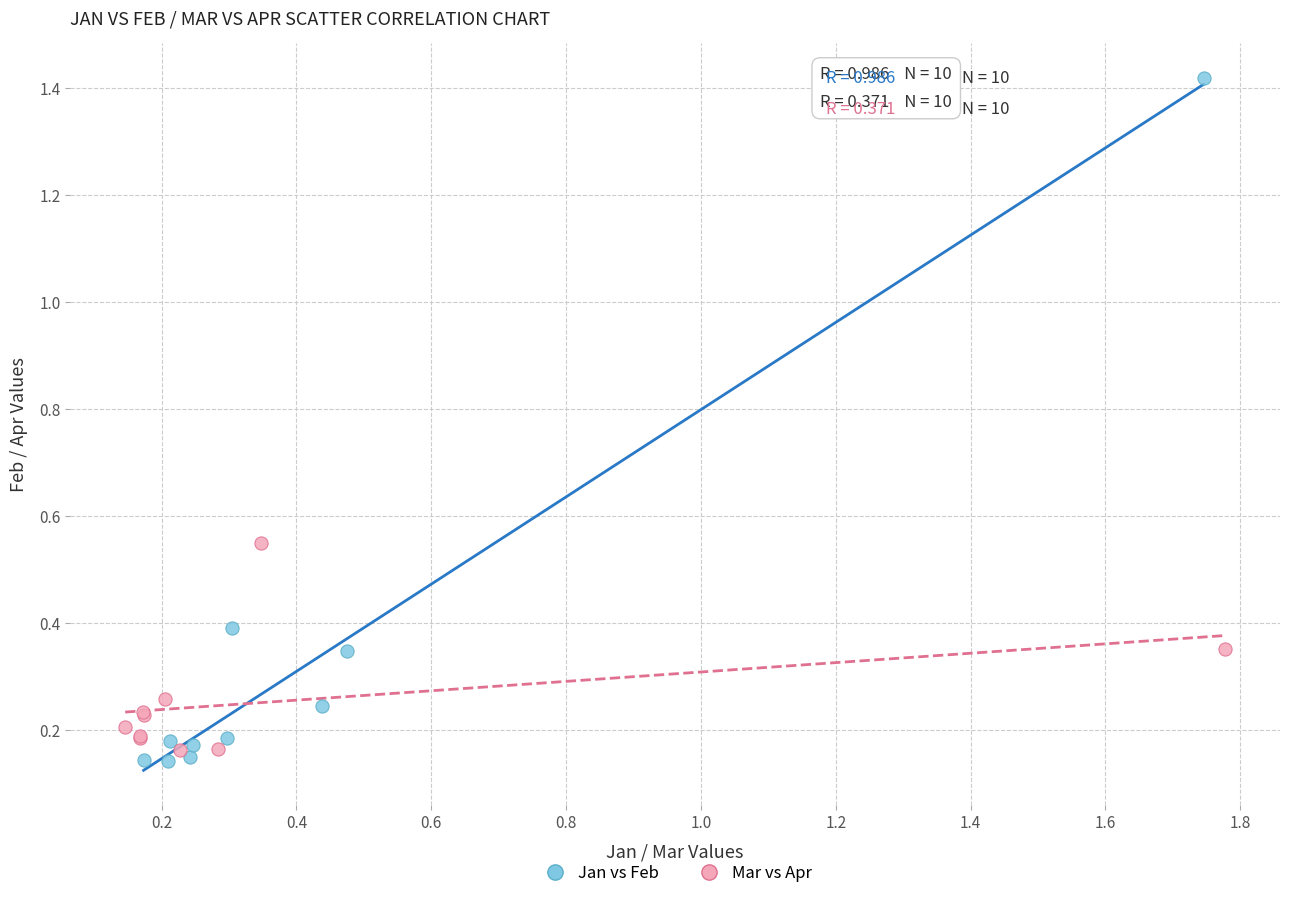

Which series reaches the minimum Y coordinate?

Jan vs Feb